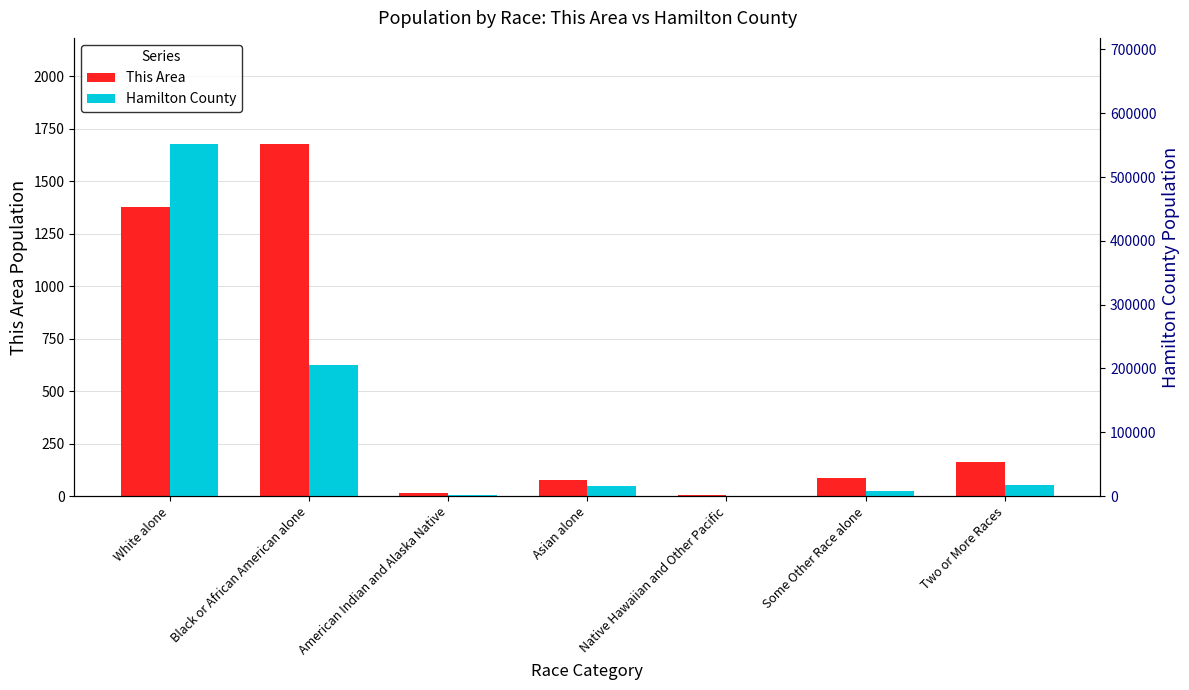

Reading right to left, what are all the values shown in this chart?

This Area: Two or More Races=161	Some Other Race alone=85	Native Hawaiian and Other Pacific=4	Asian alone=79	American Indian and Alaska Native=13	Black or African American alone=1680	White alone=1380
Hamilton County: Two or More Races=17186	Some Other Race alone=8504	Native Hawaiian and Other Pacific=603	Asian alone=16182	American Indian and Alaska Native=1617	Black or African American alone=205952	White alone=552330